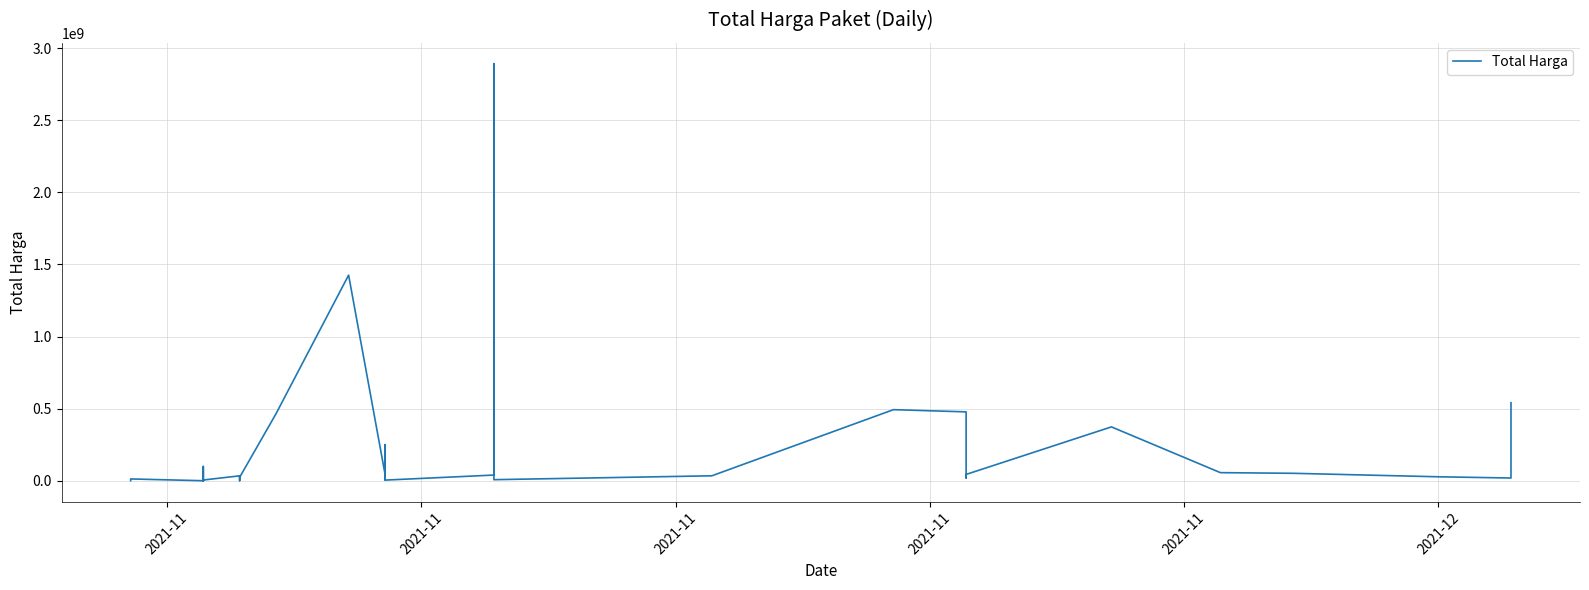

The chart shows a value of 4359443 at 17. True or false?

False